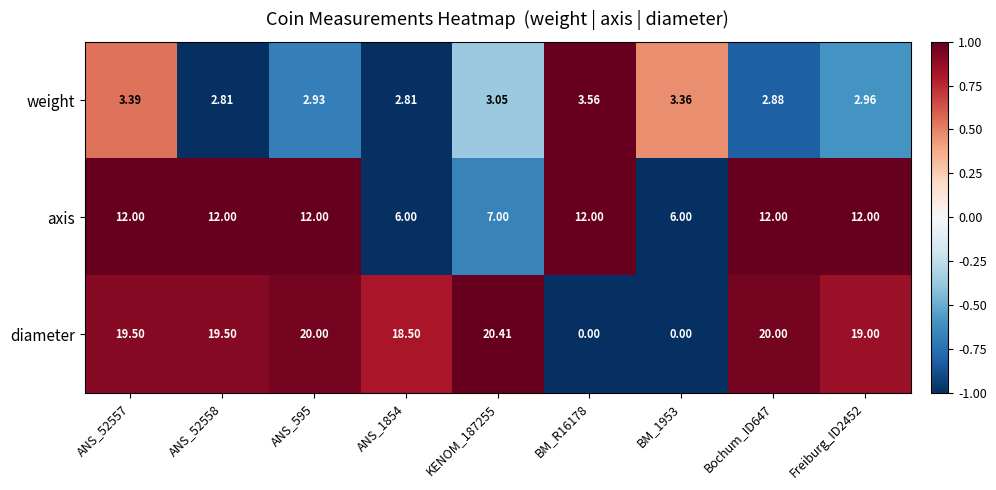

Which series changed the most between ANS_52558 and ANS_1854?

axis